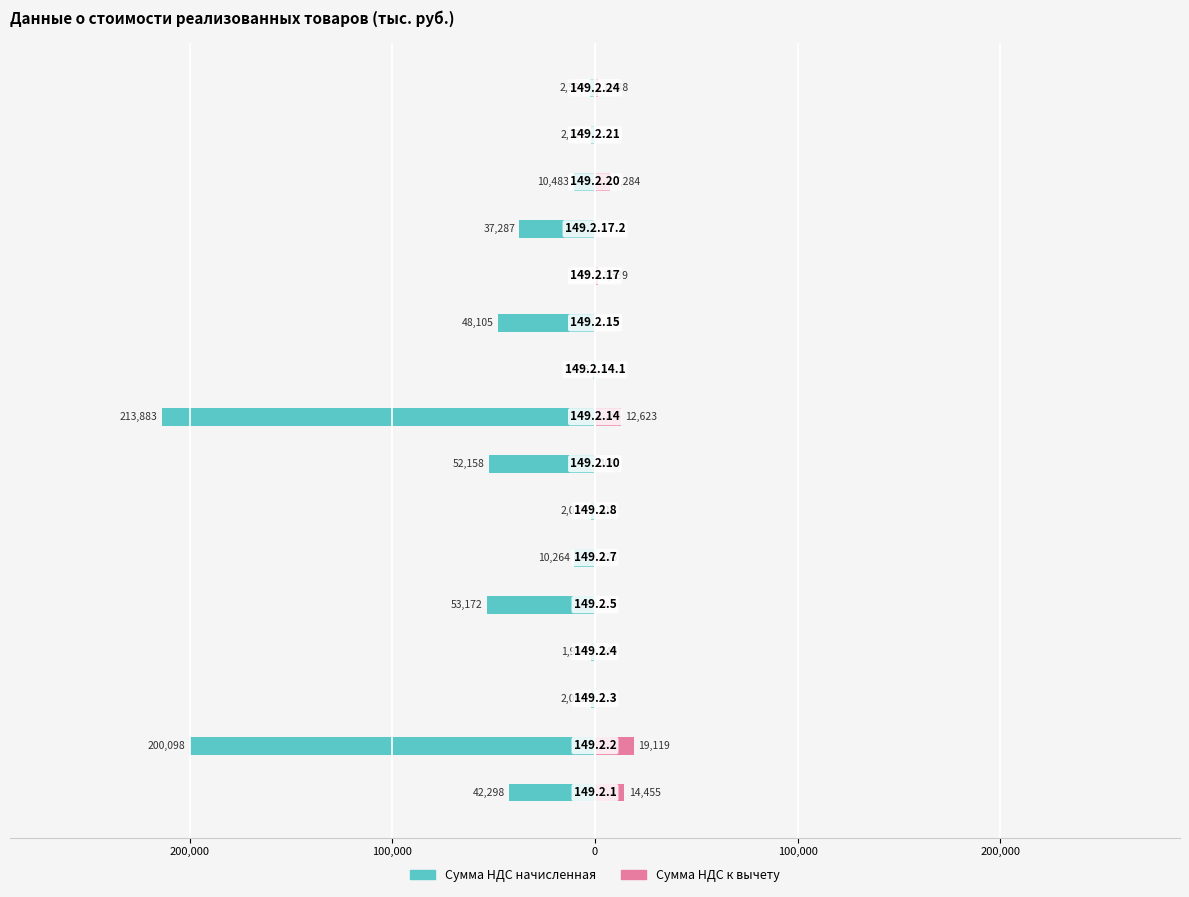

Are the bars horizontal?

Yes